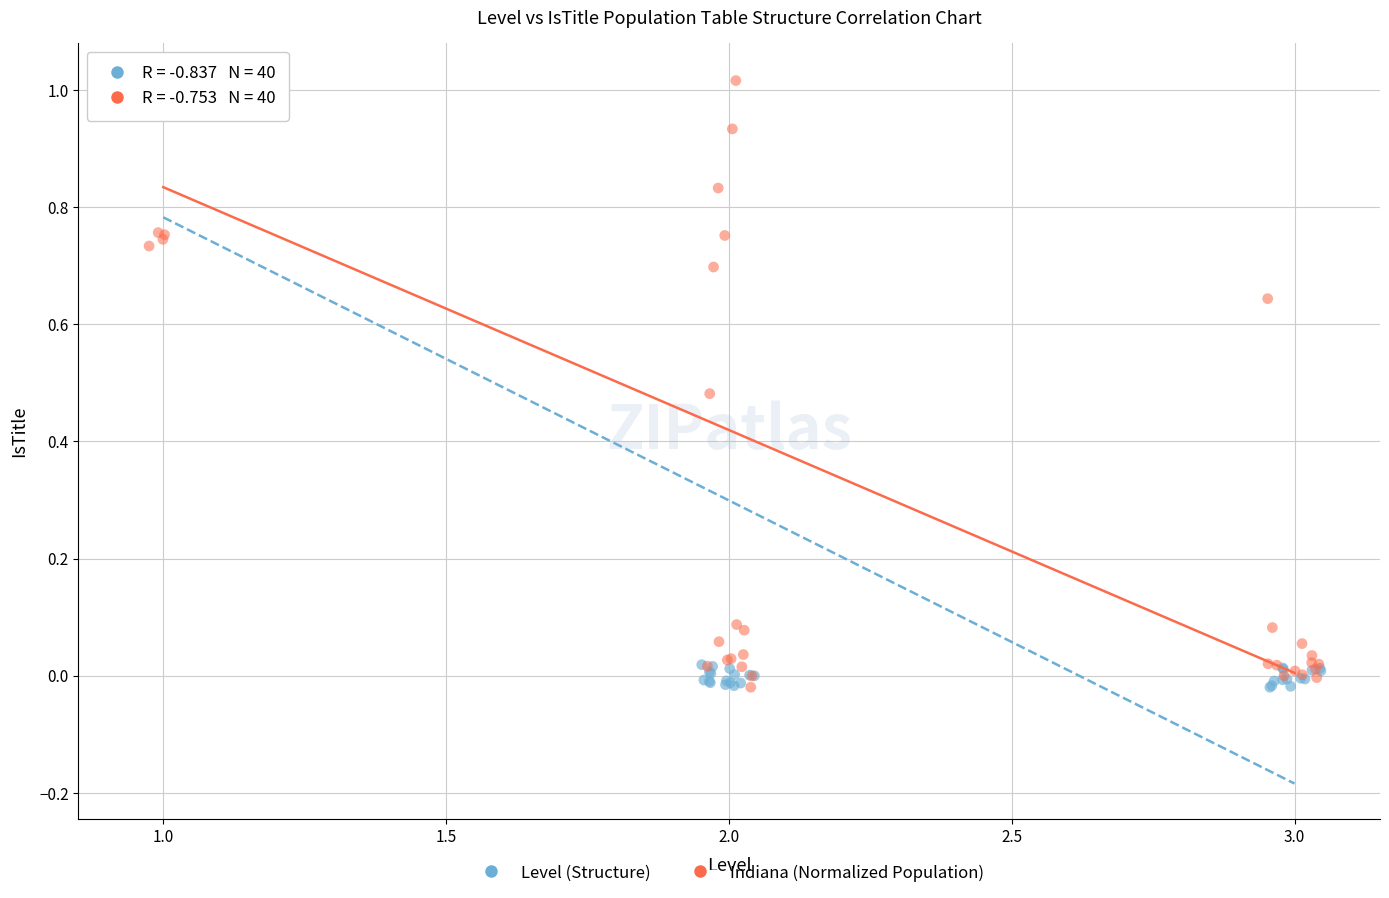

What are all the series names shown in the legend?

Level (Structure), Indiana (Normalized Population)